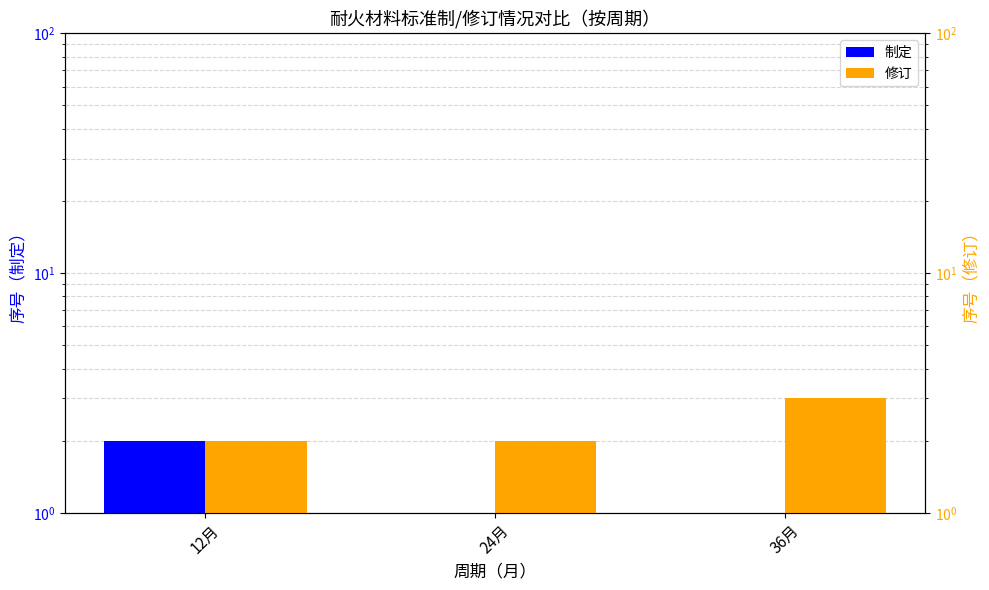

Rank the series by their average value, from lowest to highest.

制定, 修订